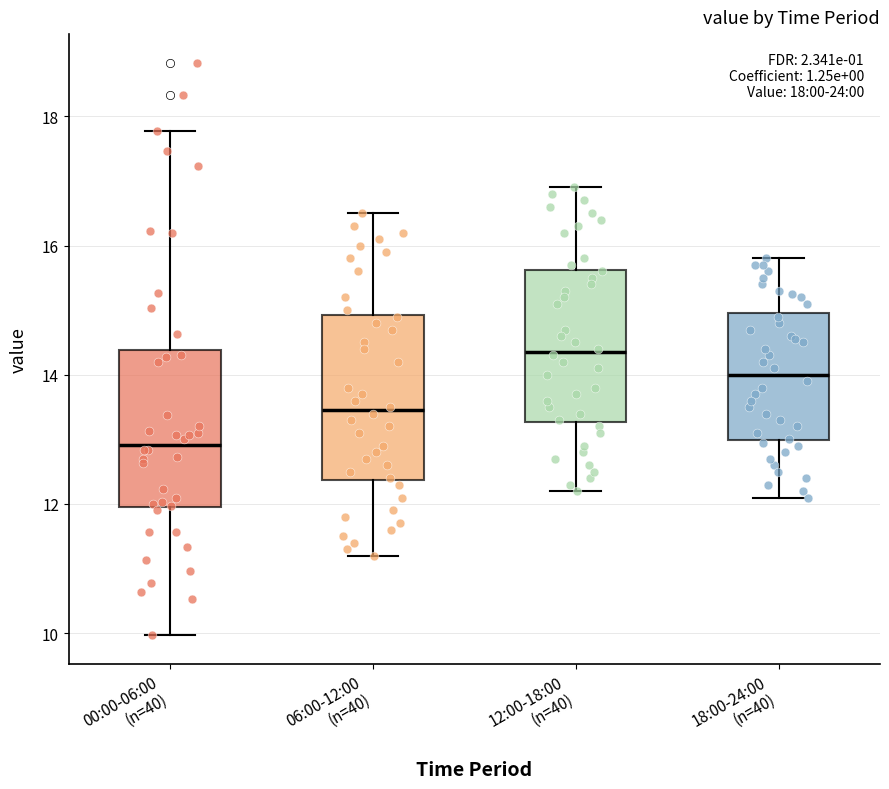

Which box's median line is the highest?

12:00-18:00 (n=40)